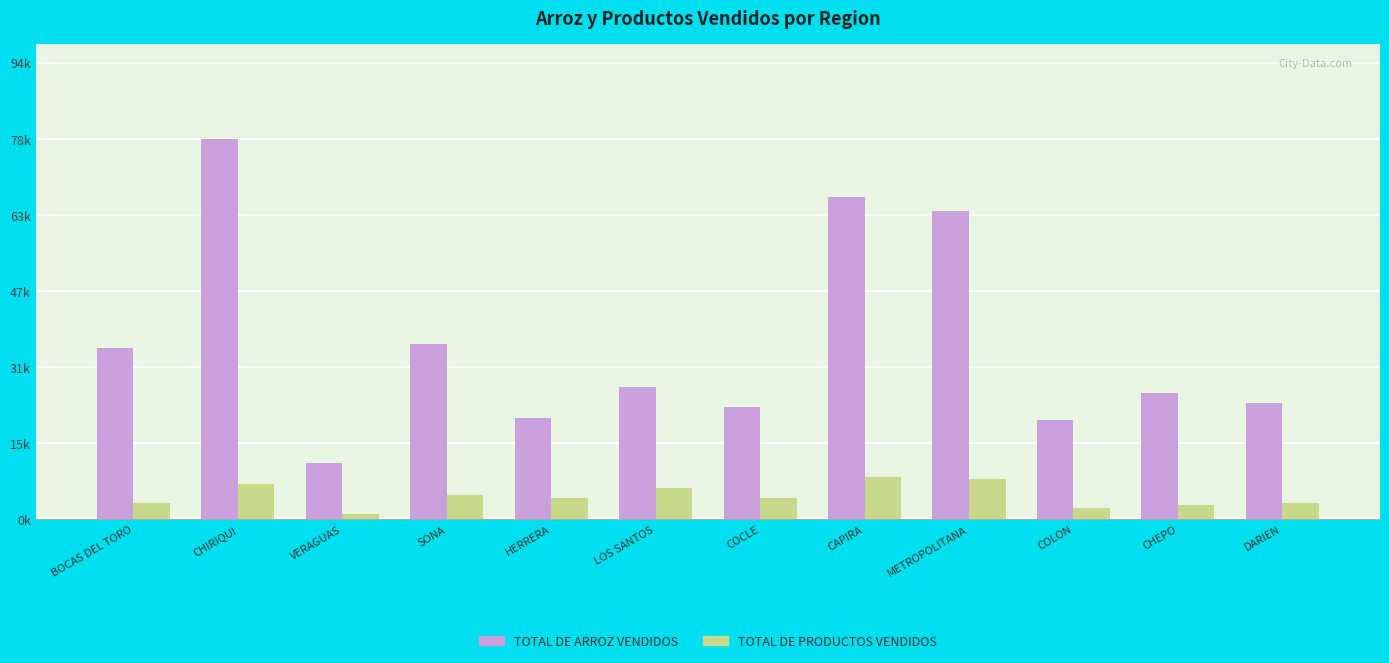

What is the sum of all TOTAL DE ARROZ VENDIDOS values?

435338.2